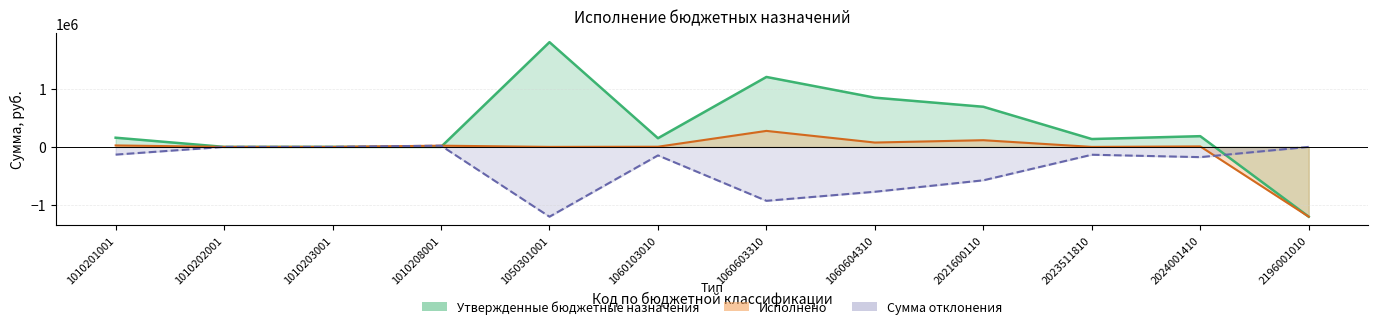

How many interior local peaks does the Утвержденные бюджетные назначения series have?

4